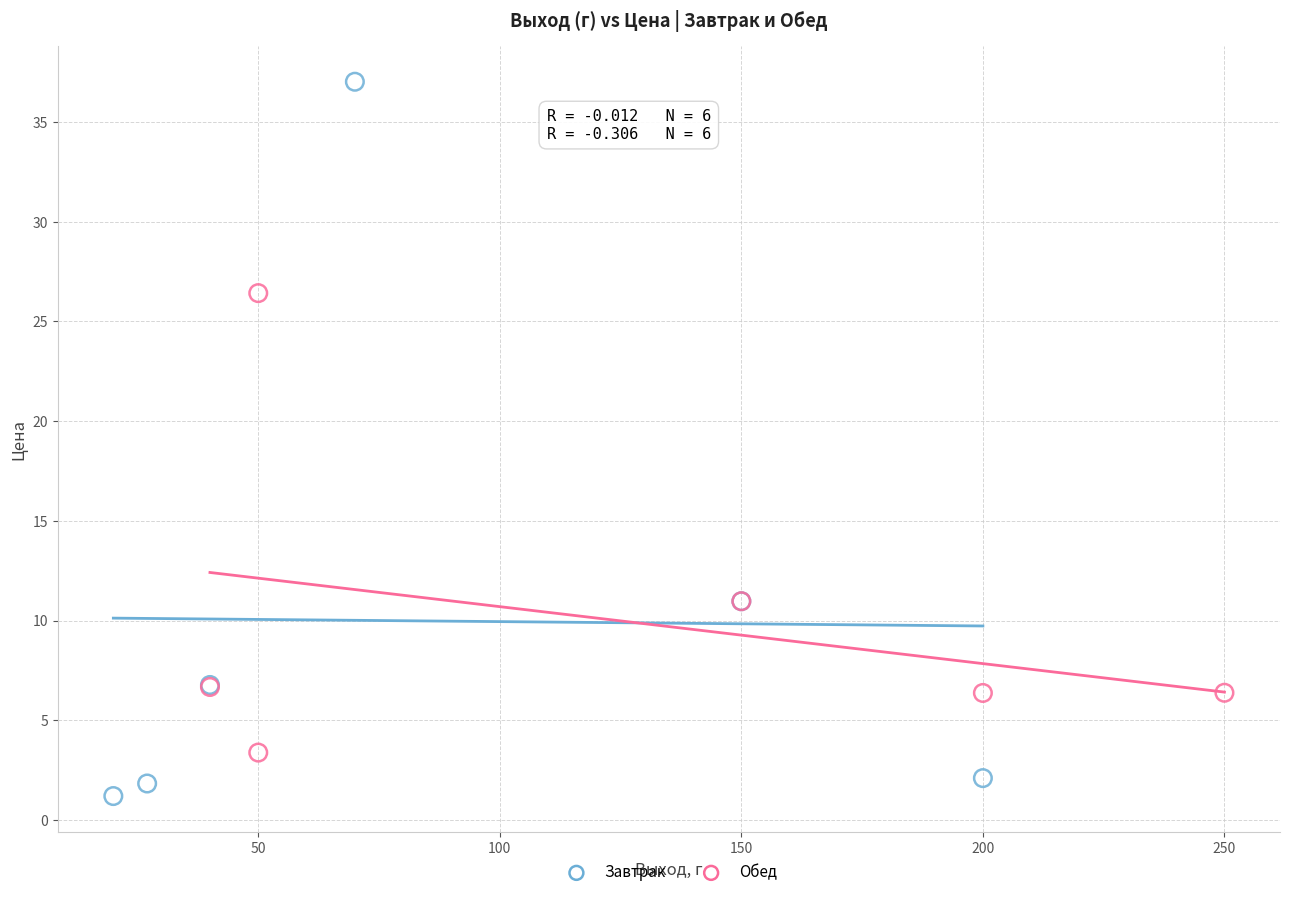

Which series has the largest Y range (max minus min)?

Завтрак